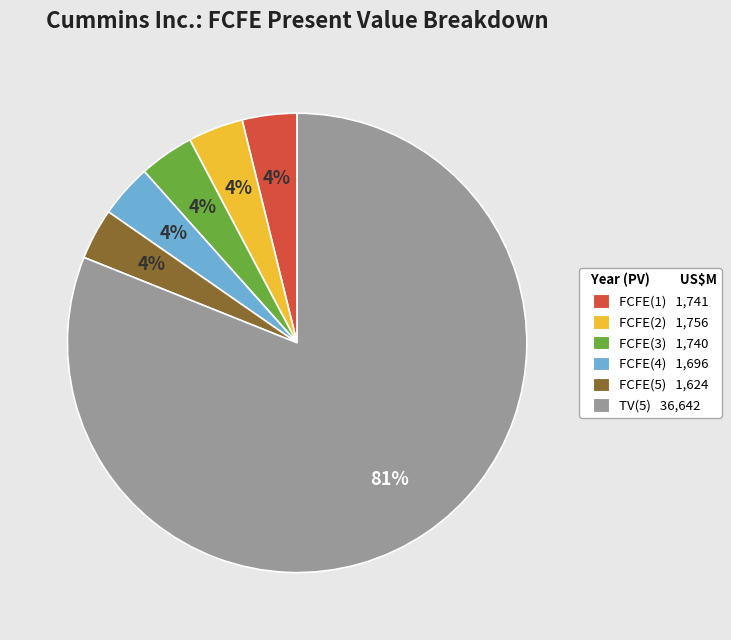

Approximately how many times larger is the value at FCFE(3) 1,740 compared to FCFE(2) 1,756?

1.0